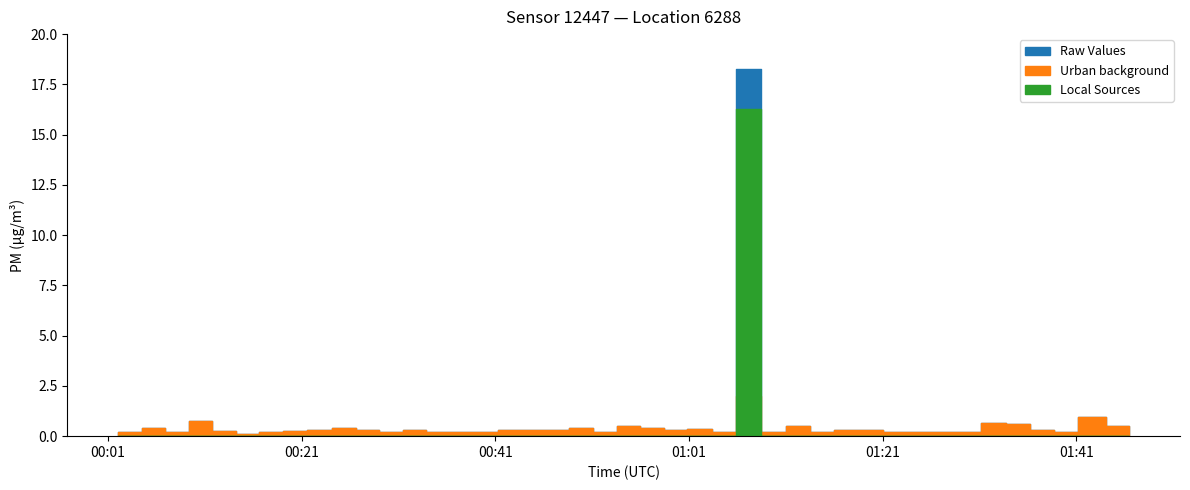

At how many categories does at least one series exceed 6?

1